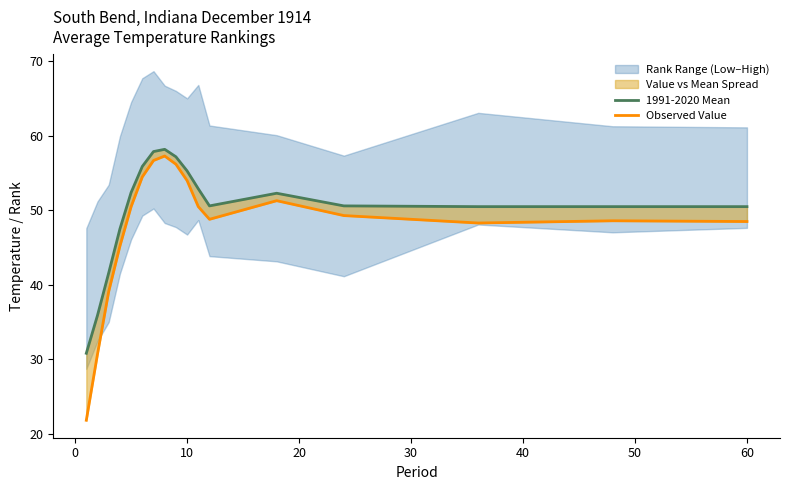

Does the chart have visible grid lines?

No